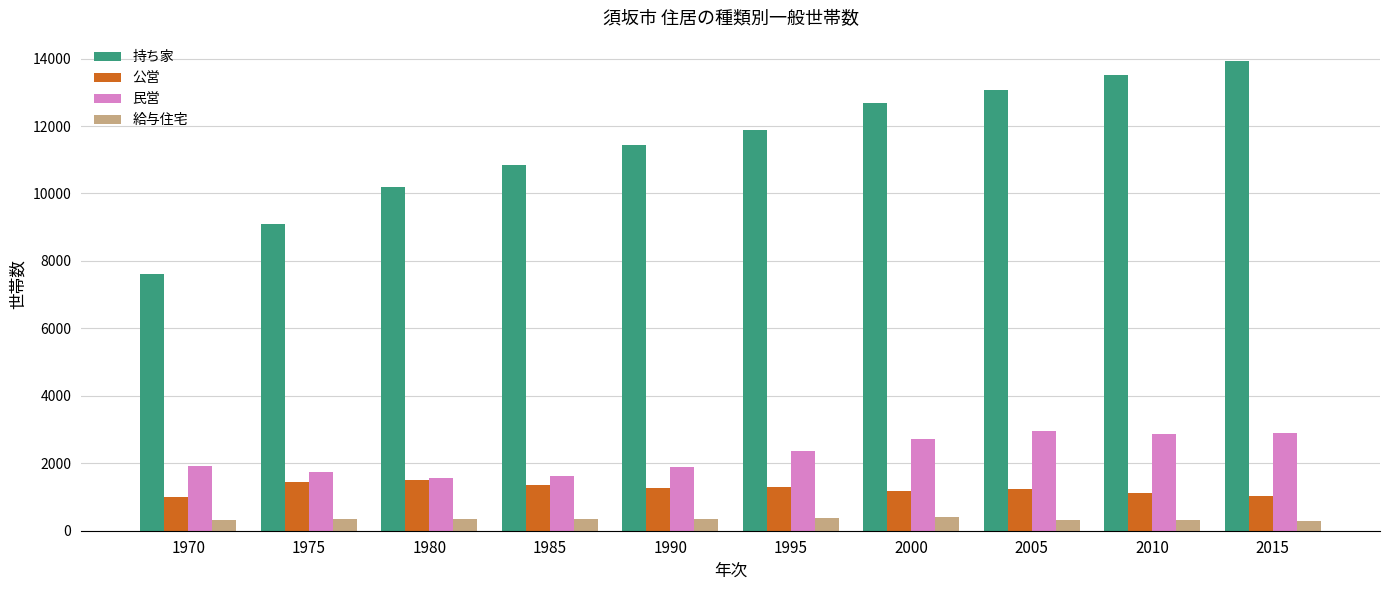

The value of 持ち家 at 1985 is 3128. True or false?

False